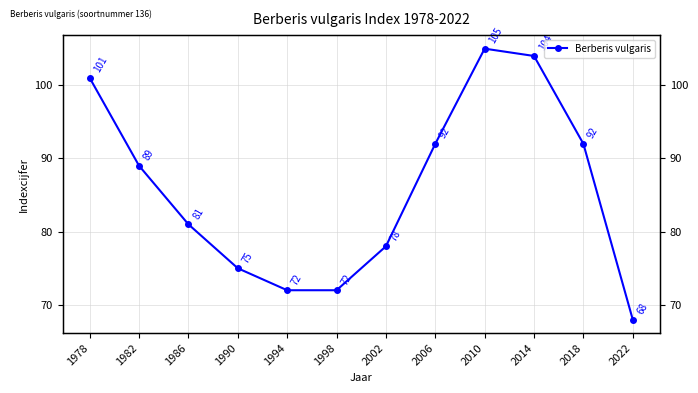

How many interior local peaks (higher than both neighbors) does the data have?

1